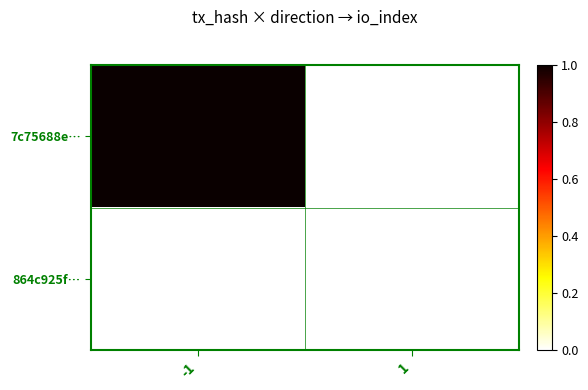

At how many categories does at least one series exceed 0?

1